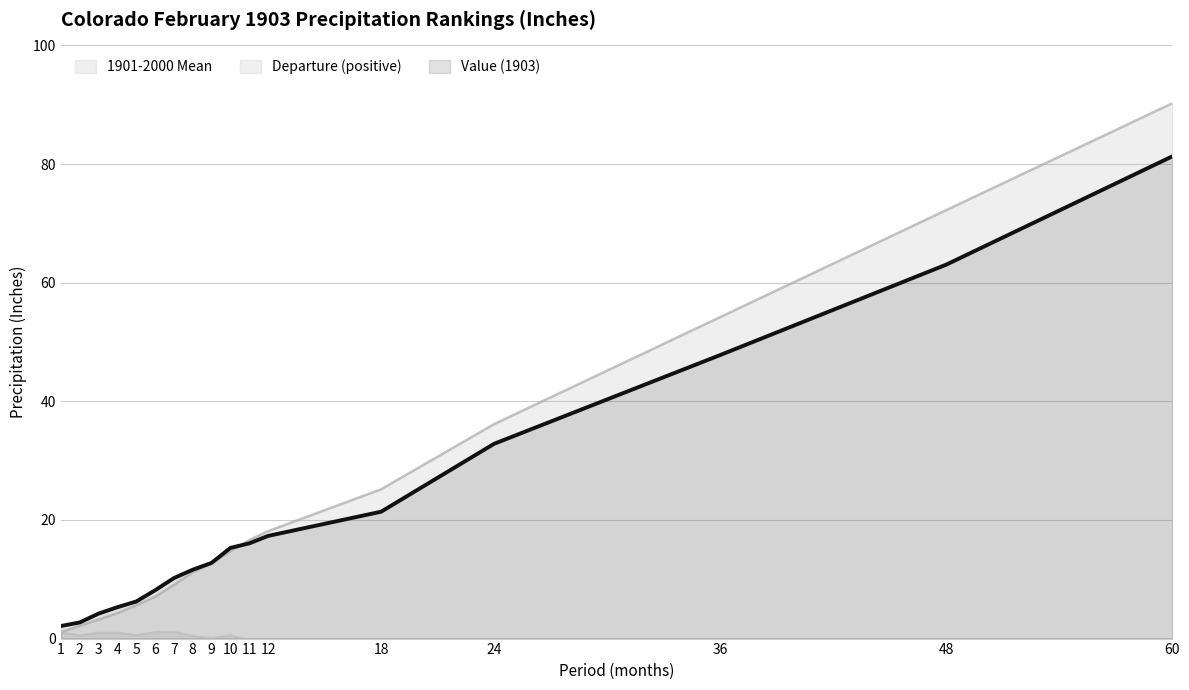

Where does the Departure series first go above 0?

1